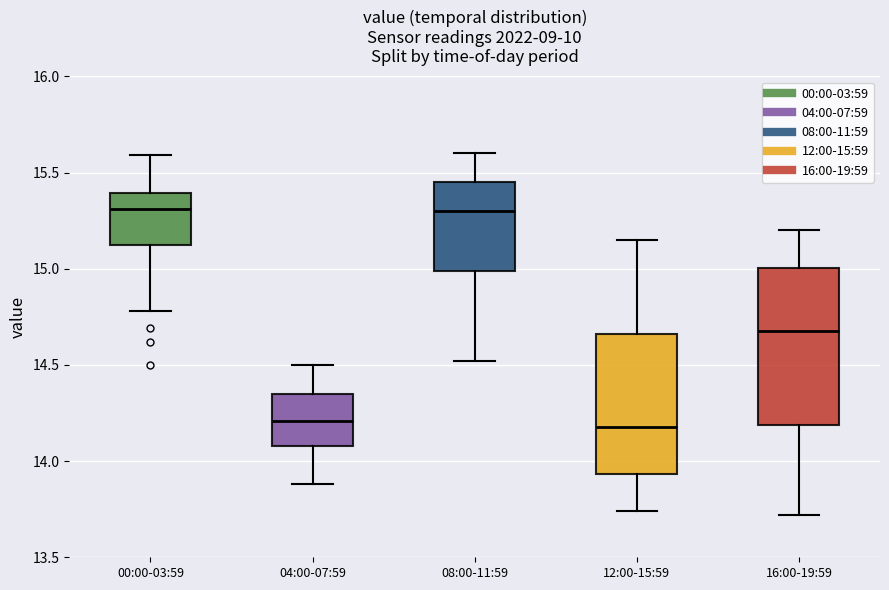

Reading left to right, transcribe this box plot: for each box, give where its median line is, the range the box spans, and where its two whiskers end, as read against the y-axis. The values are not printed on the chart, so give them approximately, as read against the axis.

00:00-03:59: median 15.30, box 15.10 to 15.40, whiskers 14.80 to 15.60
04:00-07:59: median 14.20, box 14.10 to 14.35, whiskers 13.90 to 14.50
08:00-11:59: median 15.30, box 15.00 to 15.45, whiskers 14.50 to 15.60
12:00-15:59: median 14.20, box 13.95 to 14.65, whiskers 13.75 to 15.15
16:00-19:59: median 14.70, box 14.20 to 15.00, whiskers 13.70 to 15.20